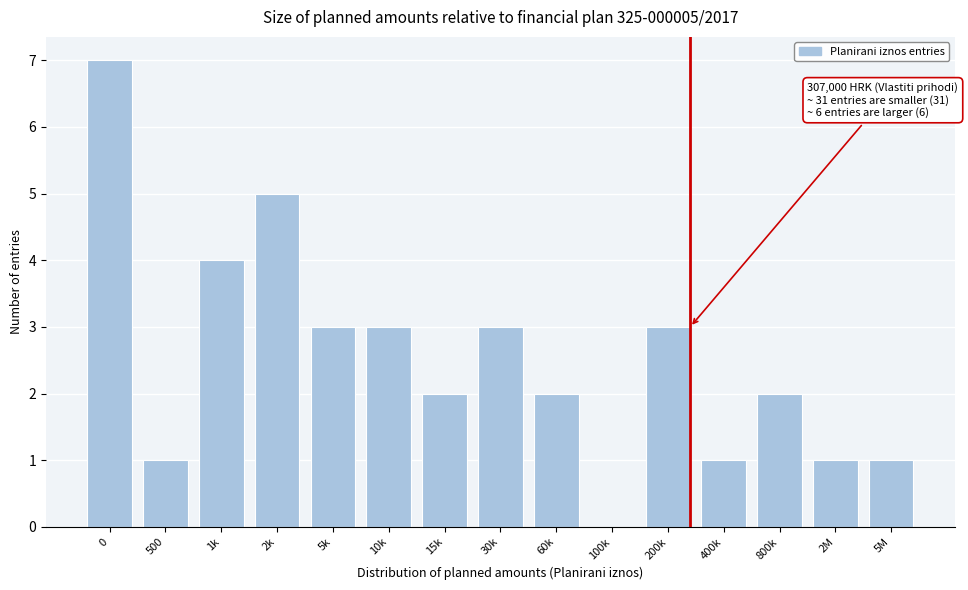

Reading left to right, list all the values displayed in this chart.

0=7	500=1	1k=4	2k=5	5k=3	10k=3	15k=2	30k=3	60k=2	100k=0	200k=3	400k=1	800k=2	2M=1	5M=1